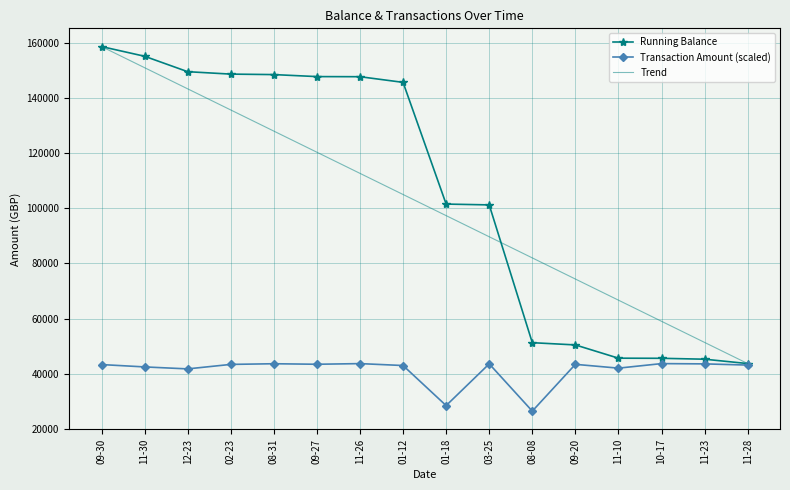

In Transaction Amount (scaled), how many points are higher than both neighbors (excluding endpoints)?

5